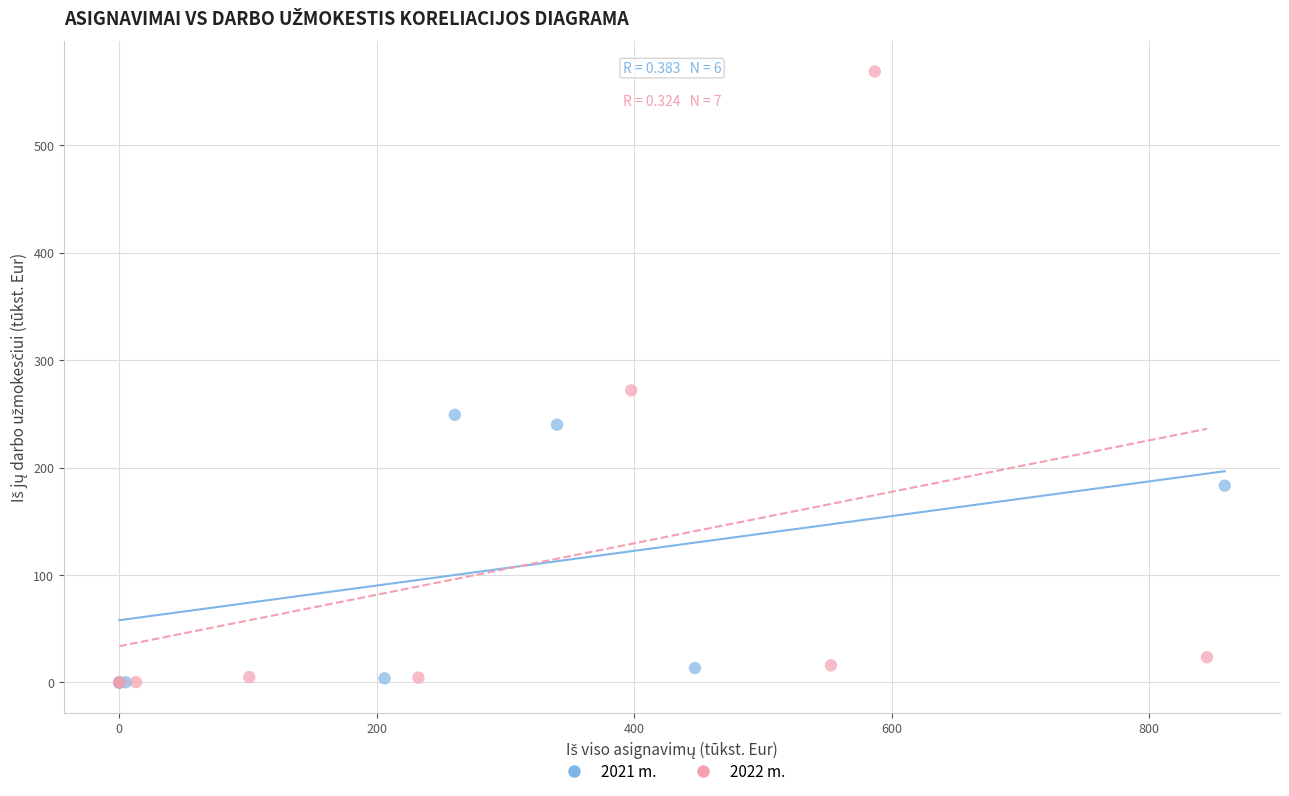

Which series has the largest Y range (max minus min)?

2022 m.